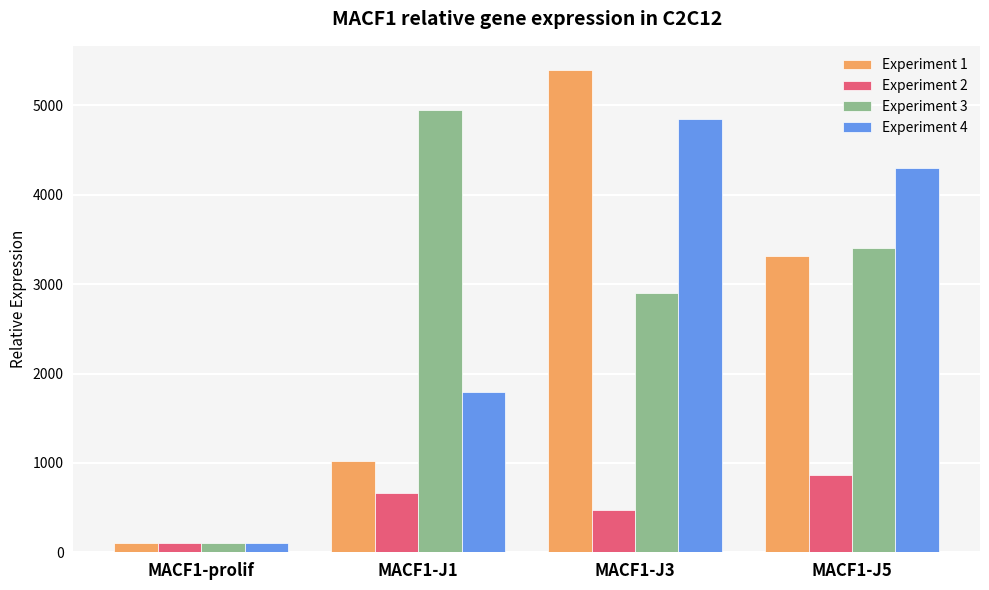

Are the bars horizontal?

No